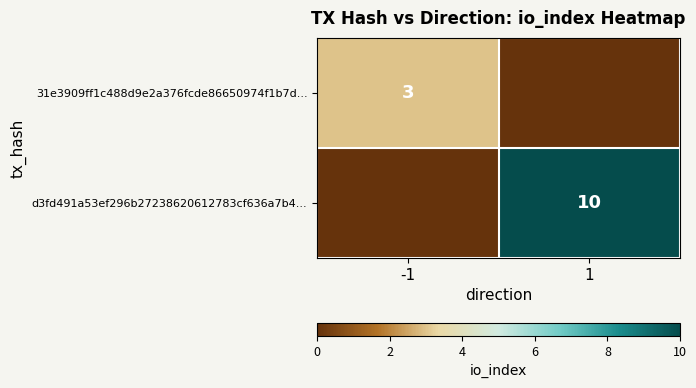

Is the value of d3fd491a53ef296b27238620612783cf636a7b4... at 1 greater than the value of 31e3909ff1c488d9e2a376fcde86650974f1b7d... at -1?

Yes